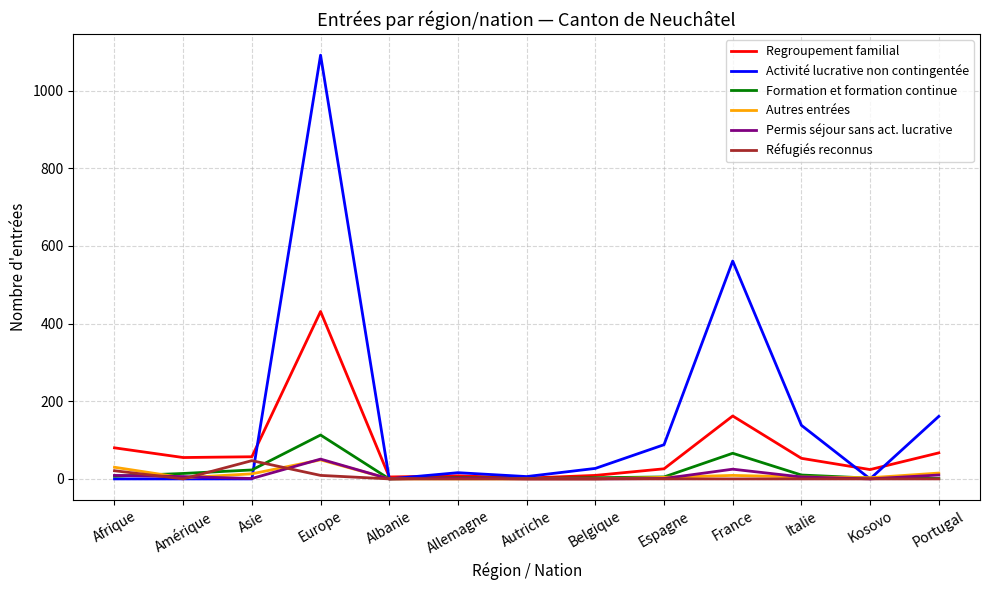

Which label corresponds to the largest value in the chart?

Europe